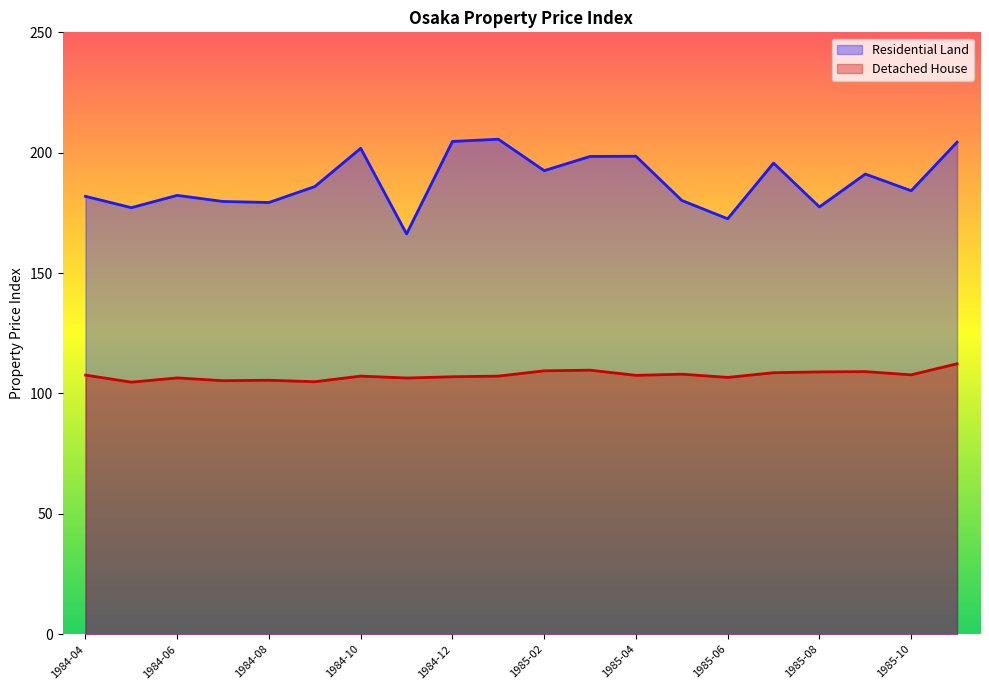

At which category is the sum across all series the highest?

1985-11